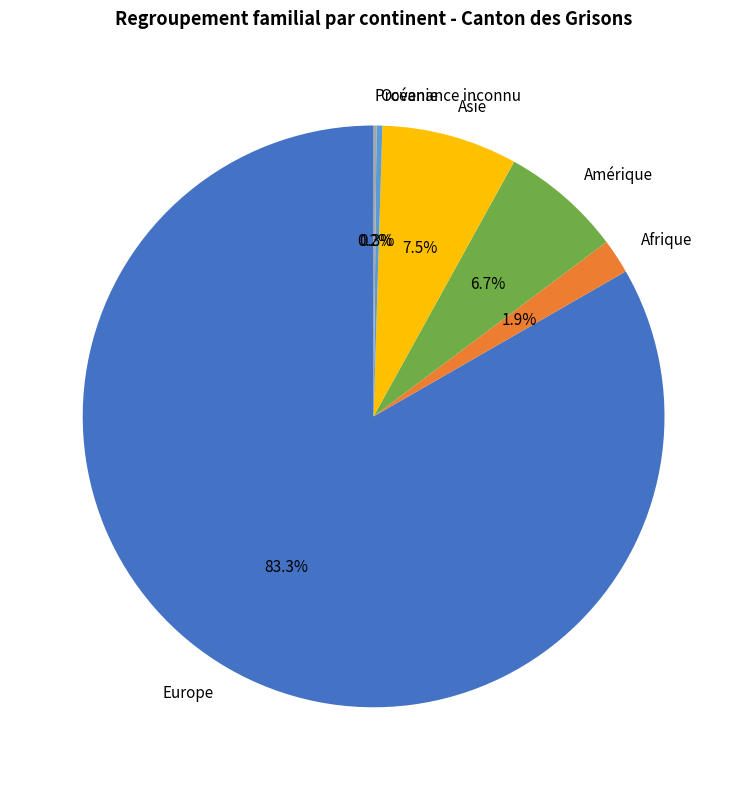

Does Océanie account for over 50% of the chart?

No